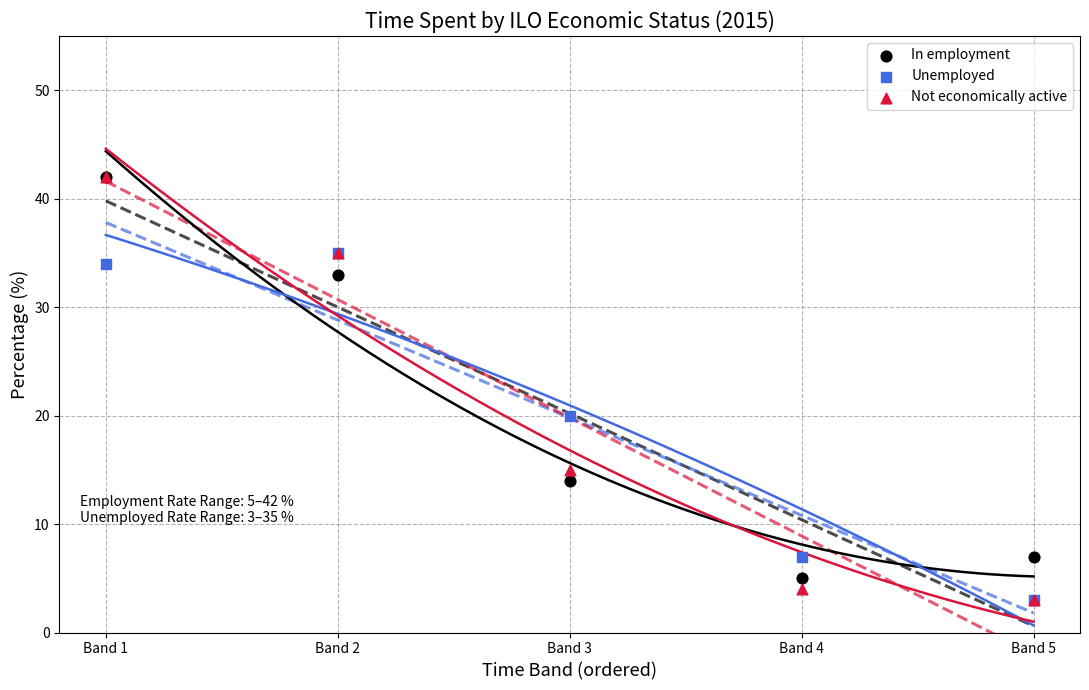

Across all series, what Y value is closest to 22?

20